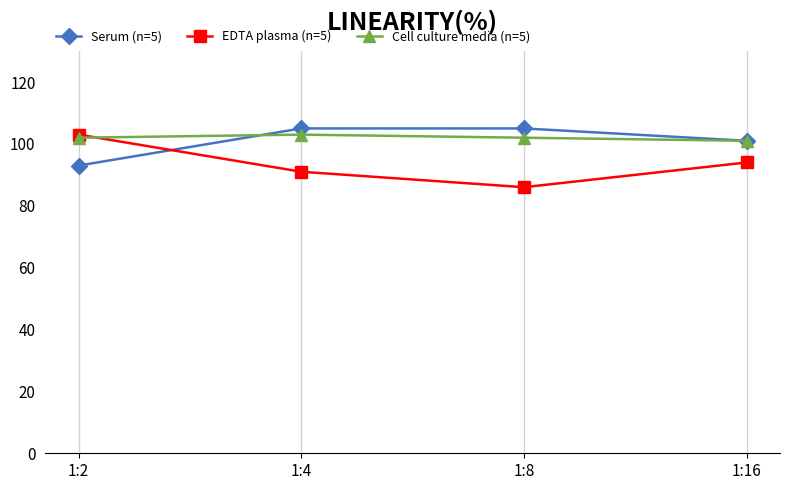

Reading left to right, what are all the values shown in this chart?

Serum (n=5): 1:2=93	1:4=105	1:8=105	1:16=101
EDTA plasma (n=5): 1:2=103	1:4=91	1:8=86	1:16=94
Cell culture media (n=5): 1:2=102	1:4=103	1:8=102	1:16=101